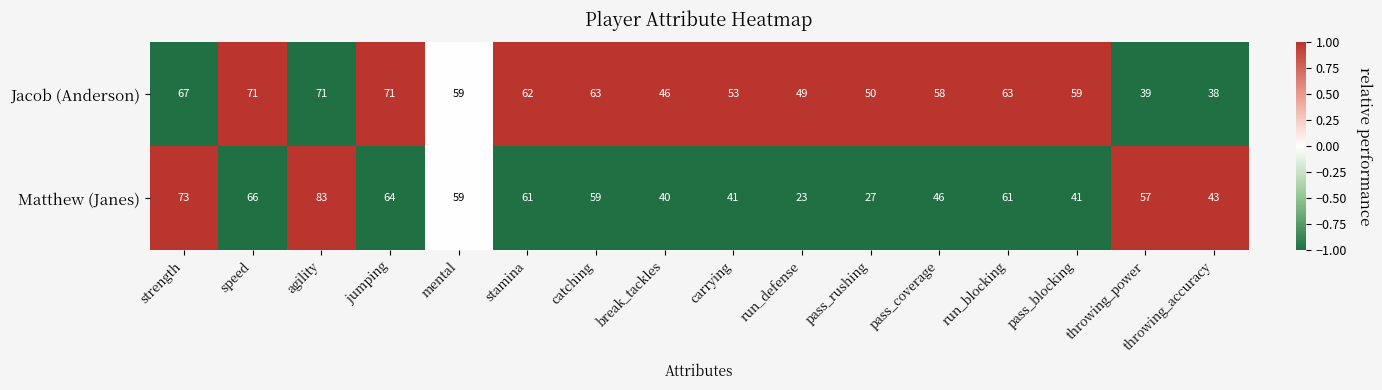

Between jumping and throwing_power, which series saw the biggest shift?

Jacob (Anderson)